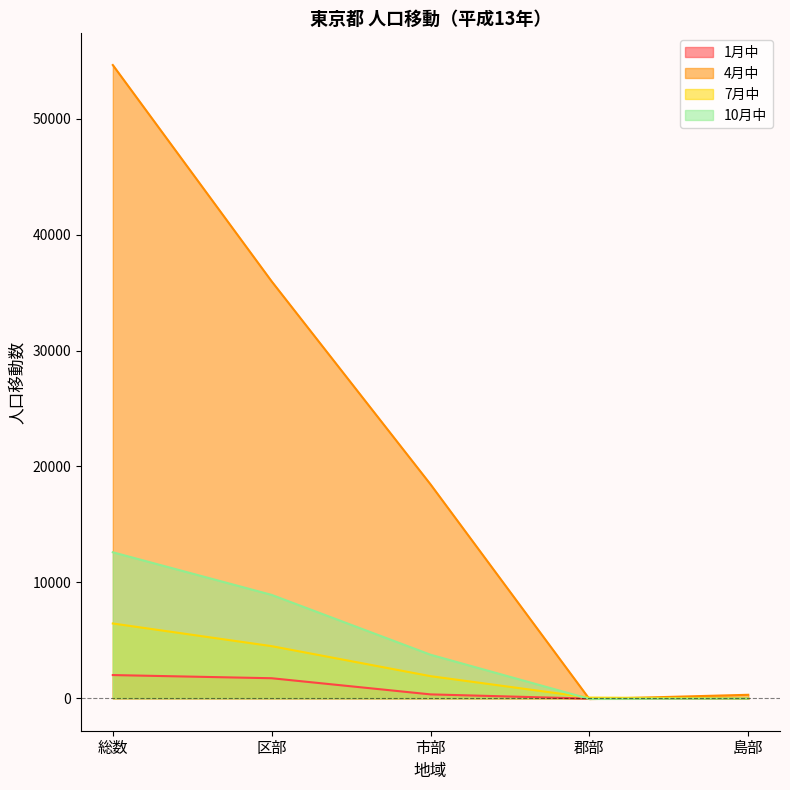

Does the chart display data point markers on the line(s)?

No